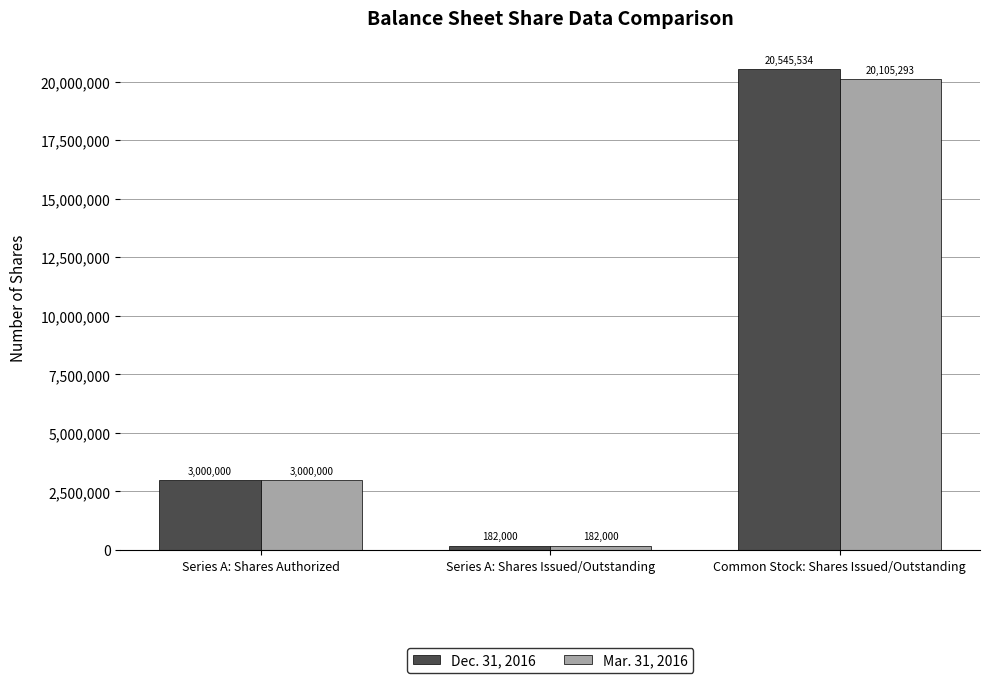

What is the average value of the Dec. 31, 2016 series?

7909178